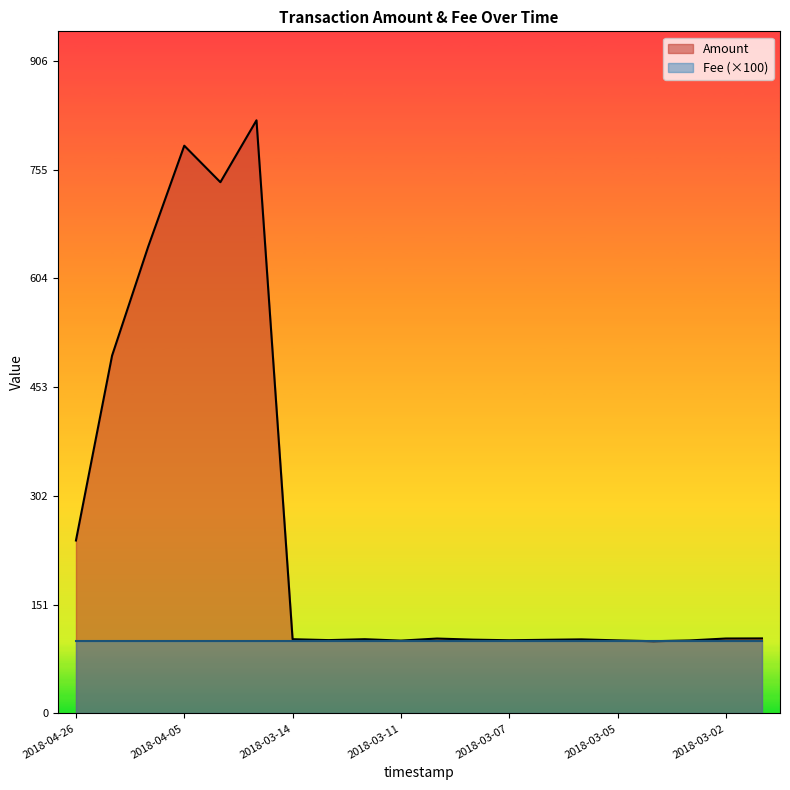

What is the sum of the values at 2018-03-11 and 2018-03-14?

204.3